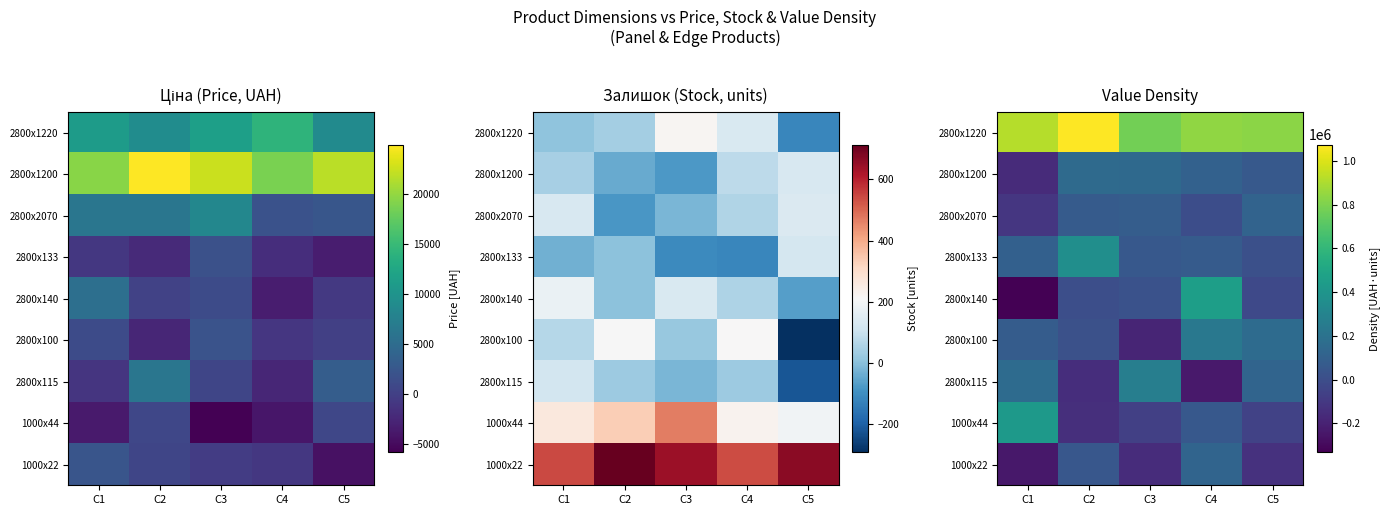

What is the greatest value displayed?

1075582.8